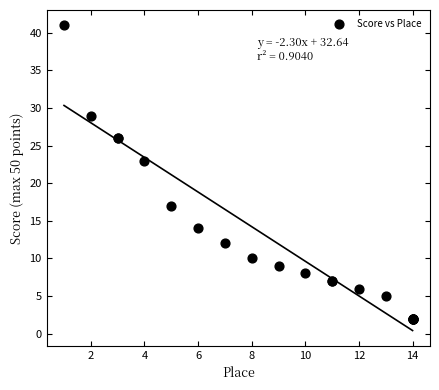

What Y value in the scatter plot is closest to 21?

23